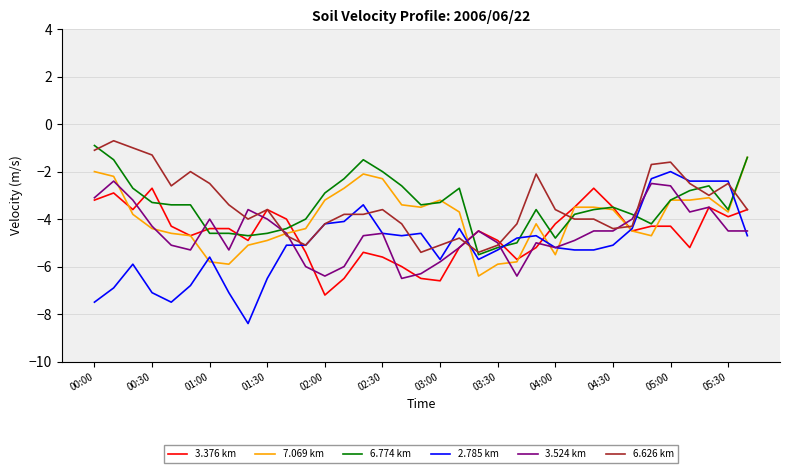

What is the highest value of the 2.785 km series?

-2.0